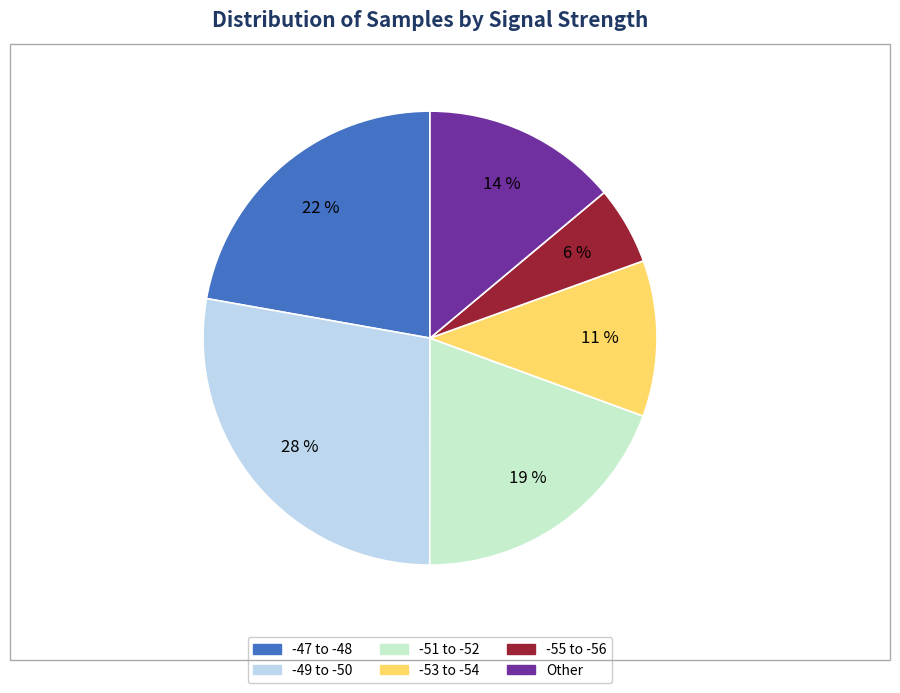

To the nearest percent, what is the difference between the largest and smallest slice percentages?

22%